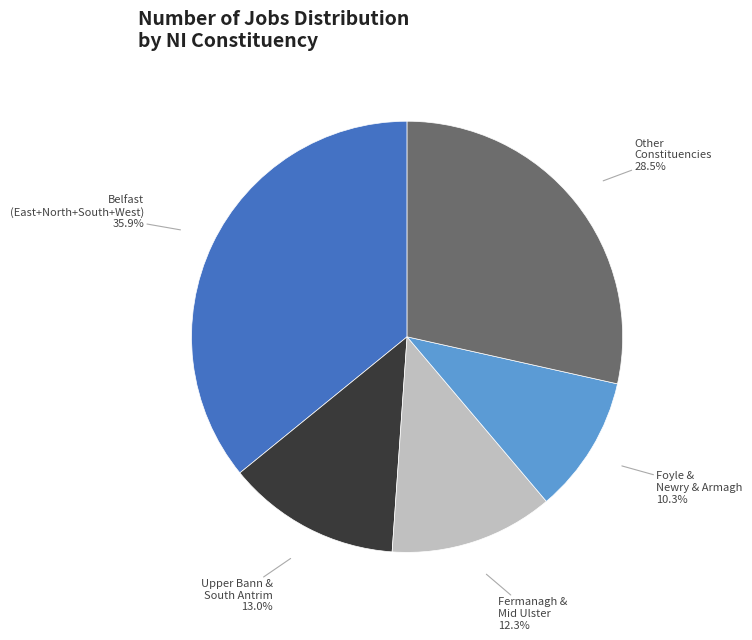

Does any single category account for the majority?

No